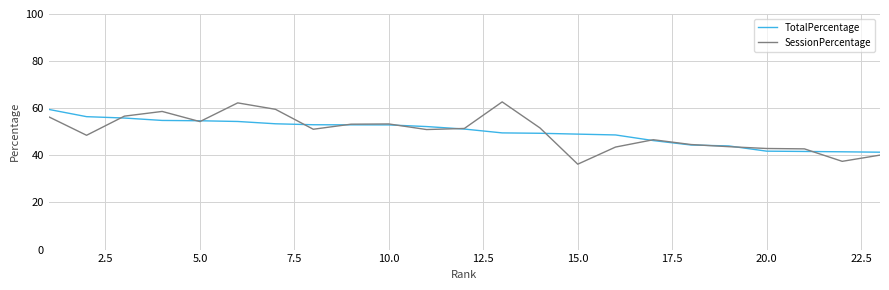

What is the maximum value for SessionPercentage?

62.7